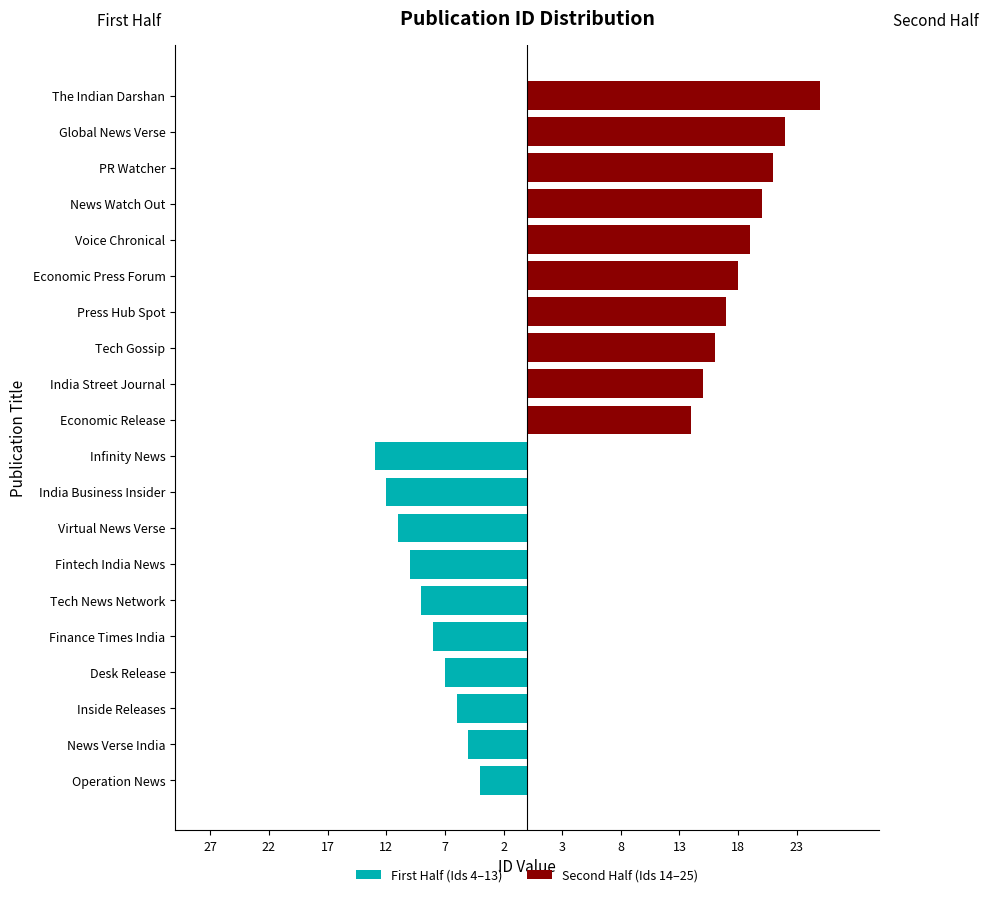

Rank the series by their average value, from lowest to highest.

First Half (Ids 4–13), Second Half (Ids 14–25)